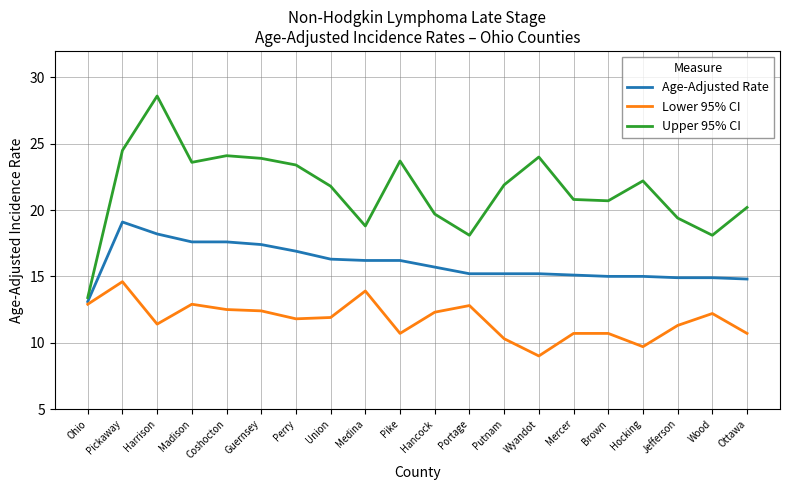

At which category does Age-Adjusted Rate reach its first local peak?

Pickaway